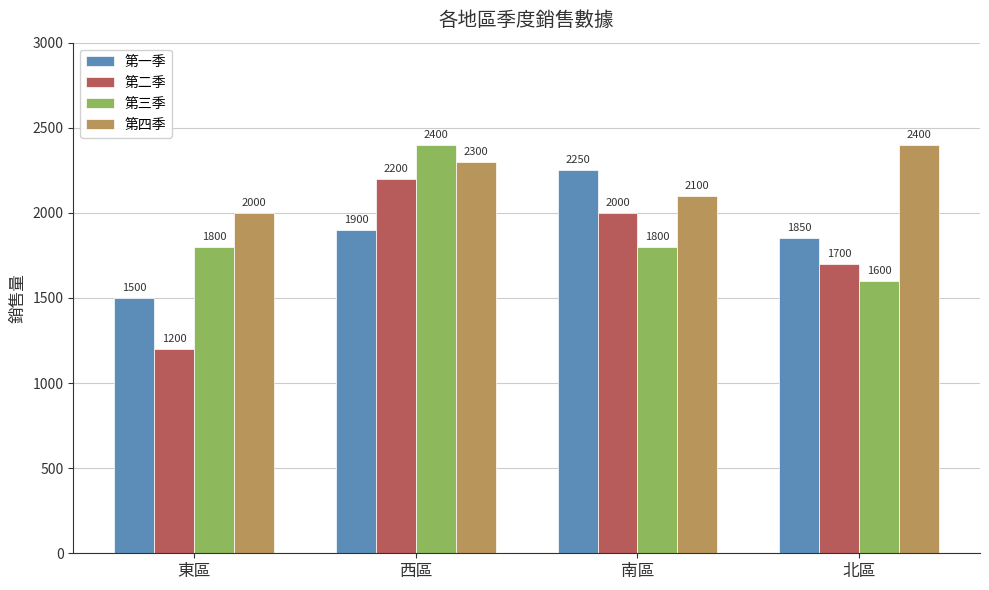

Which series has the largest range (max minus min)?

第二季